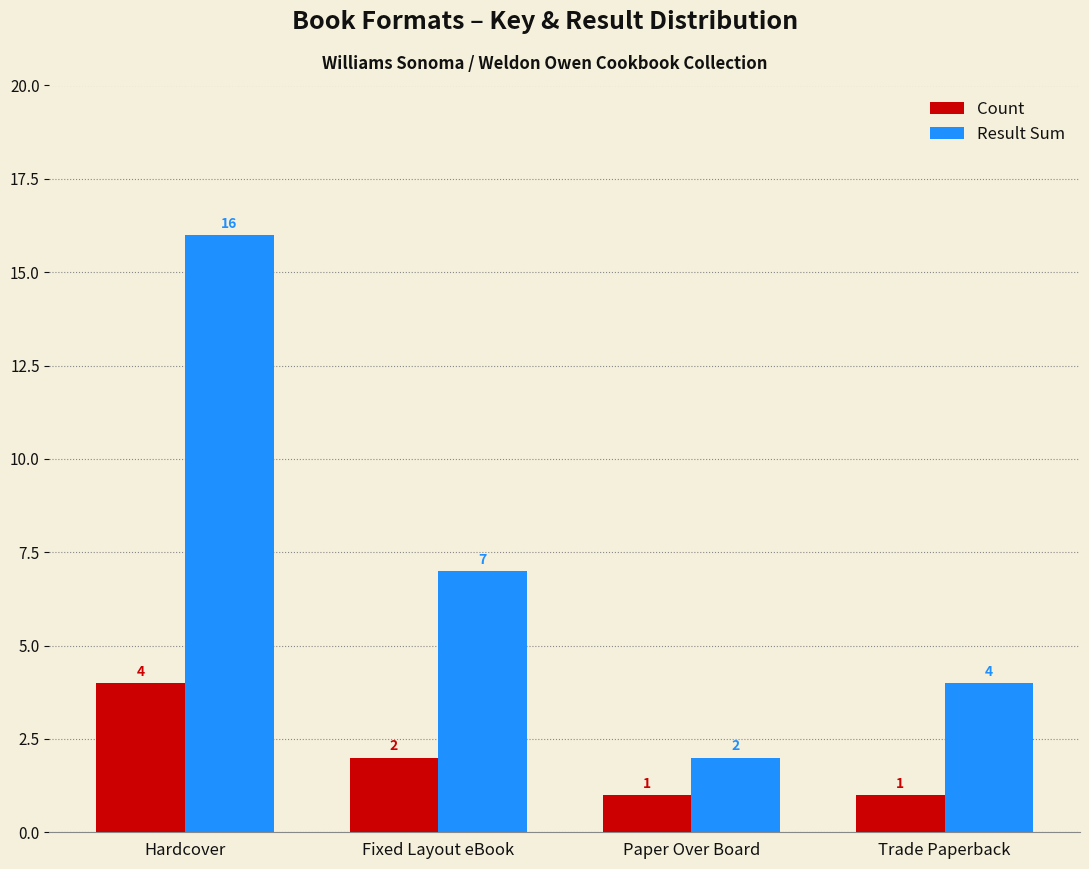

What is the minimum value shown in the chart?

1